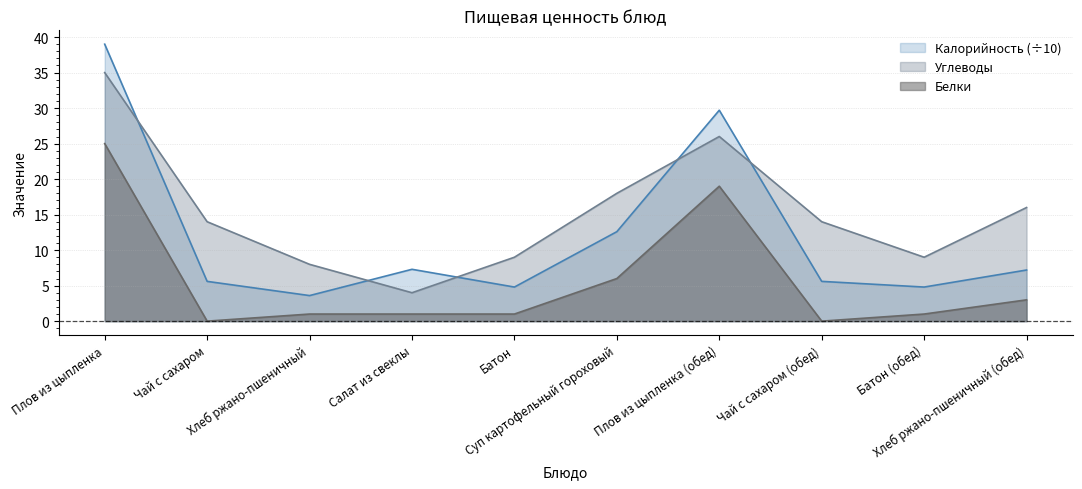

List the labels in order of Углеводы value, smallest first.

Салат из свеклы, Хлеб ржано-пшеничный, Батон, Батон (обед), Чай с сахаром, Чай с сахаром (обед), Хлеб ржано-пшеничный (обед), Суп картофельный гороховый, Плов из цыпленка (обед), Плов из цыпленка